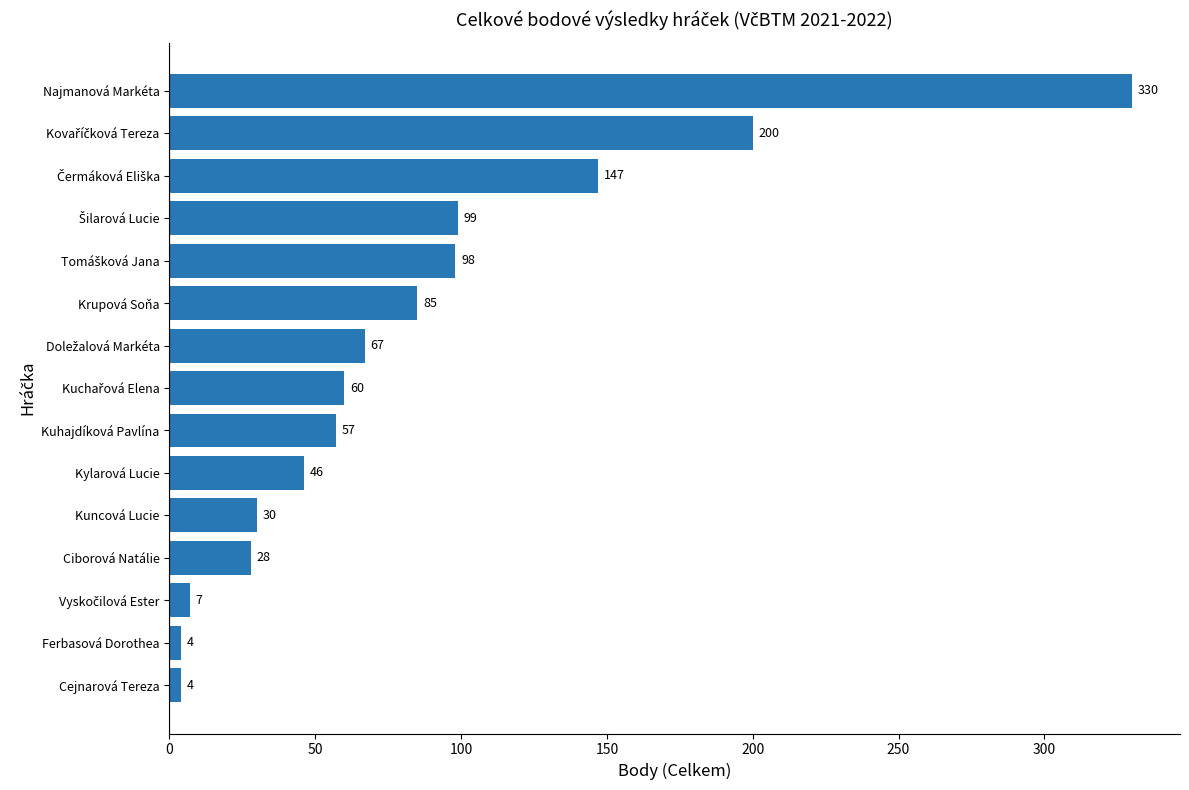

What is the sum of the values at Ferbasová Dorothea and Najmanová Markéta?

334